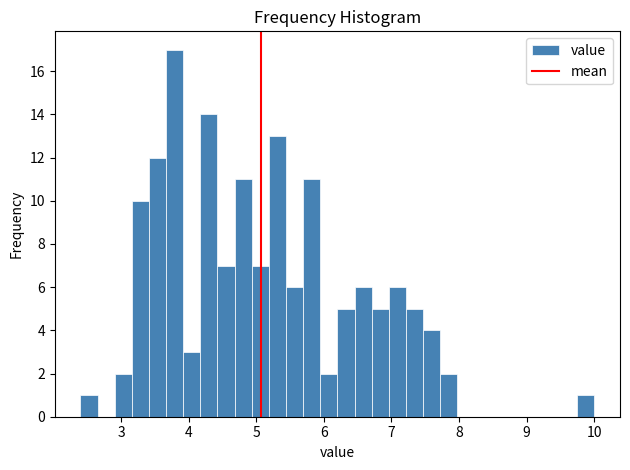

Read against the x-axis, roughly where is the centre of the tallest bar?

3.8